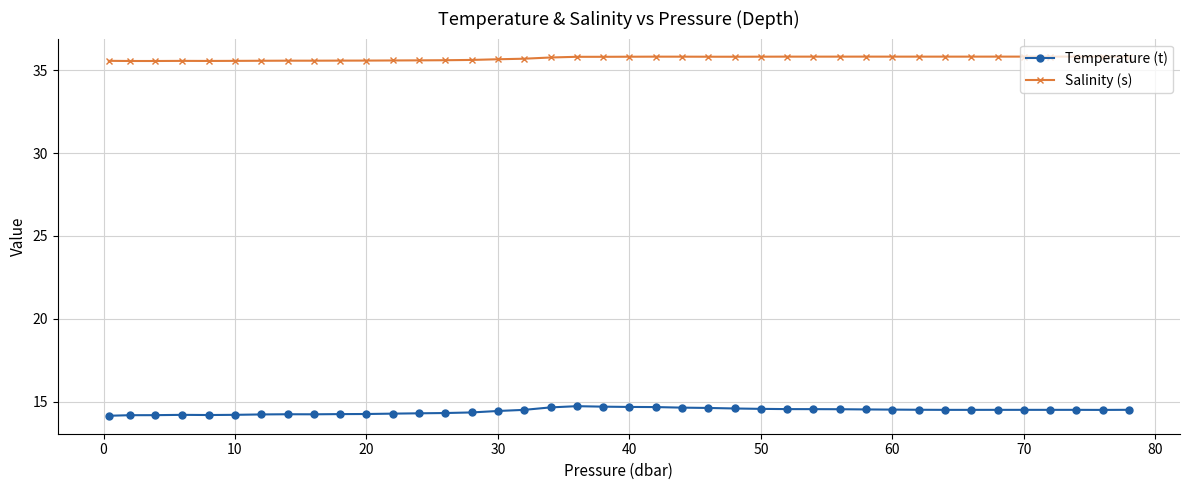

What is the difference between the maximum and minimum values in the Temperature (t) series?

0.6